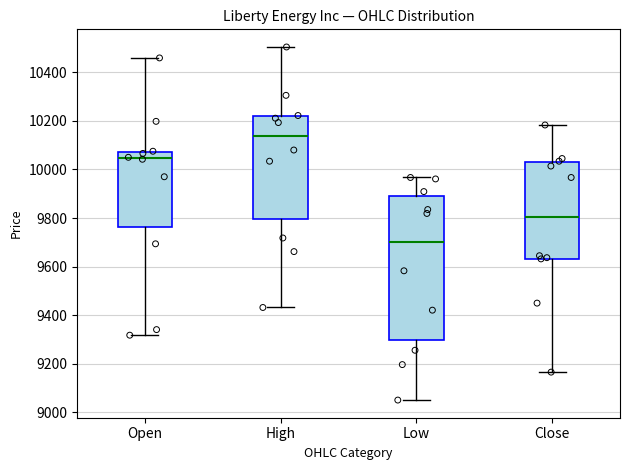

Which box is the tallest, from its lower edge to its upper edge?

Low